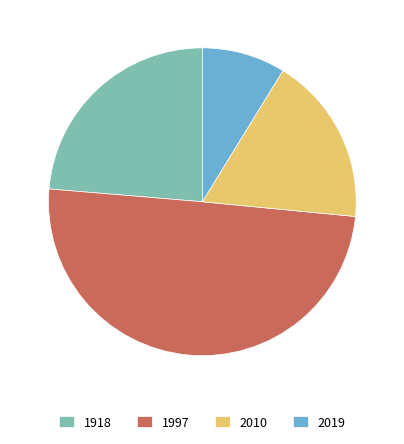

How many segments does this pie chart have?

4